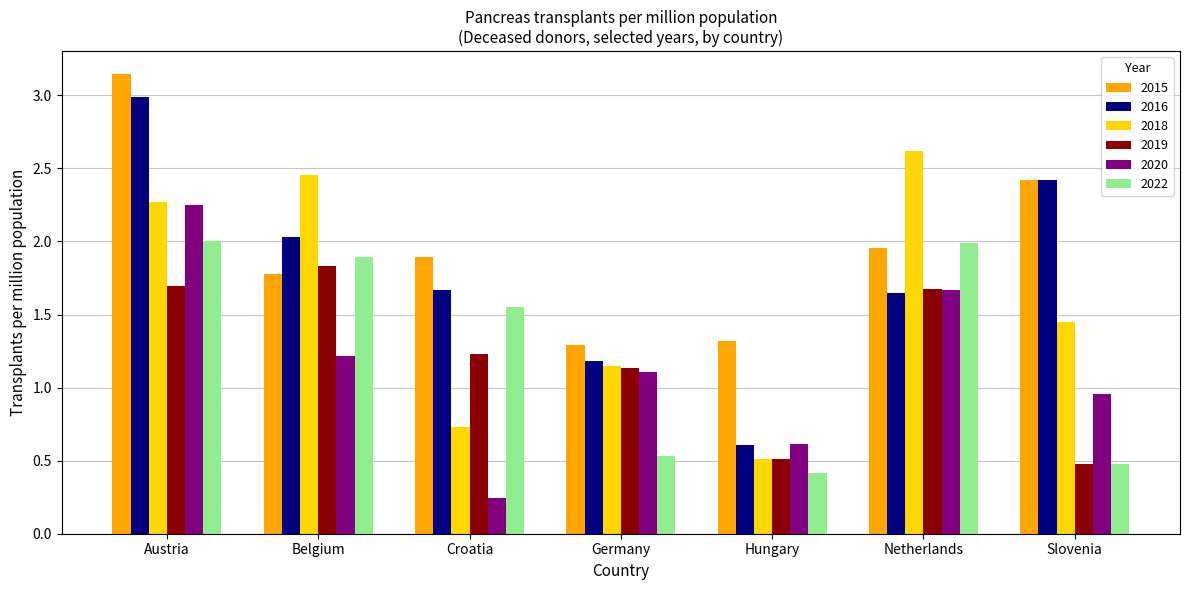

At how many categories does at least one series exceed 2?

4